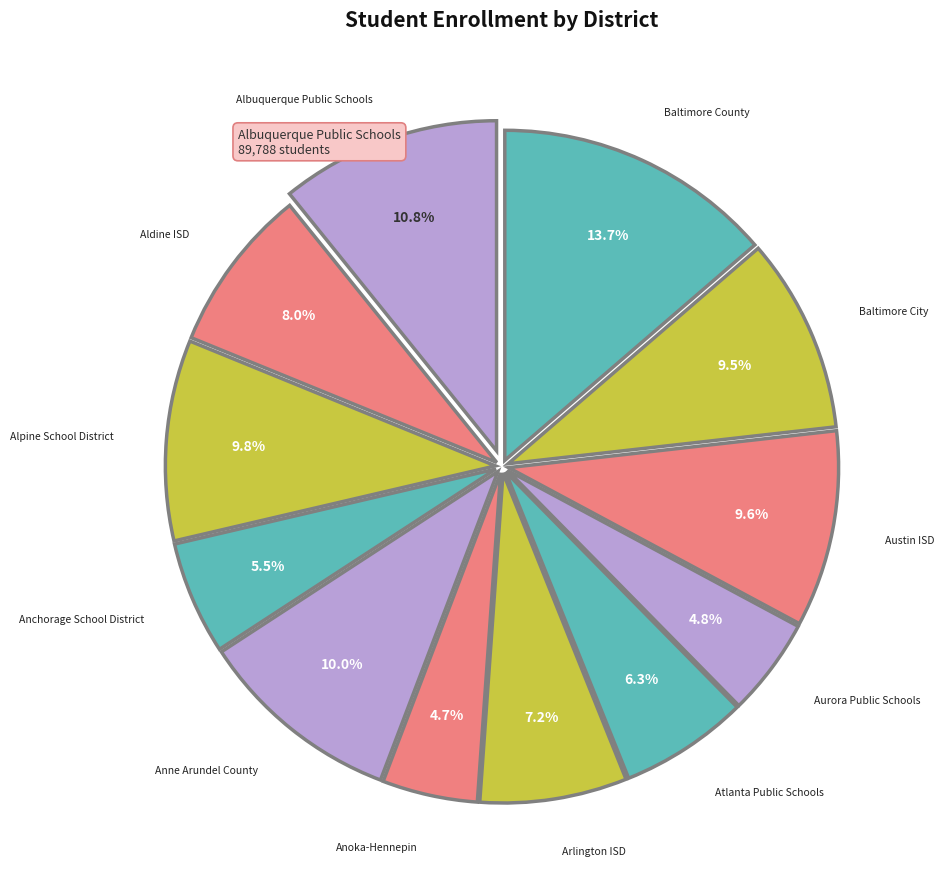

Does Anchorage School District represent more than half of the total?

No